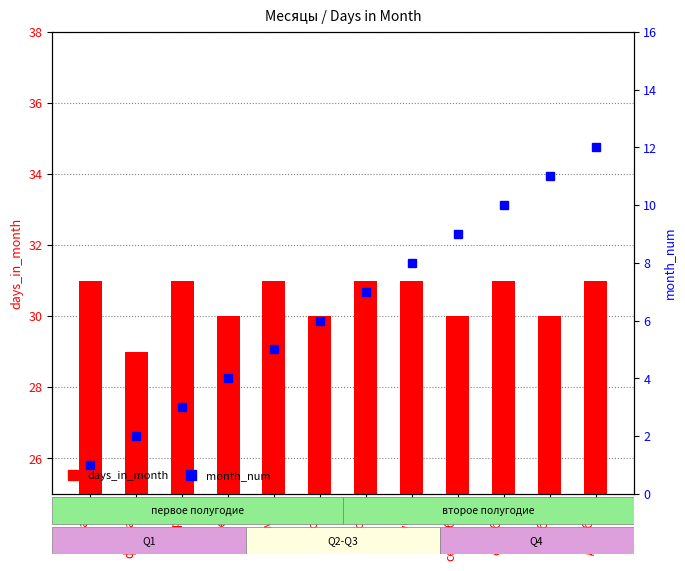

At which category is the sum across all series the highest?

декабря